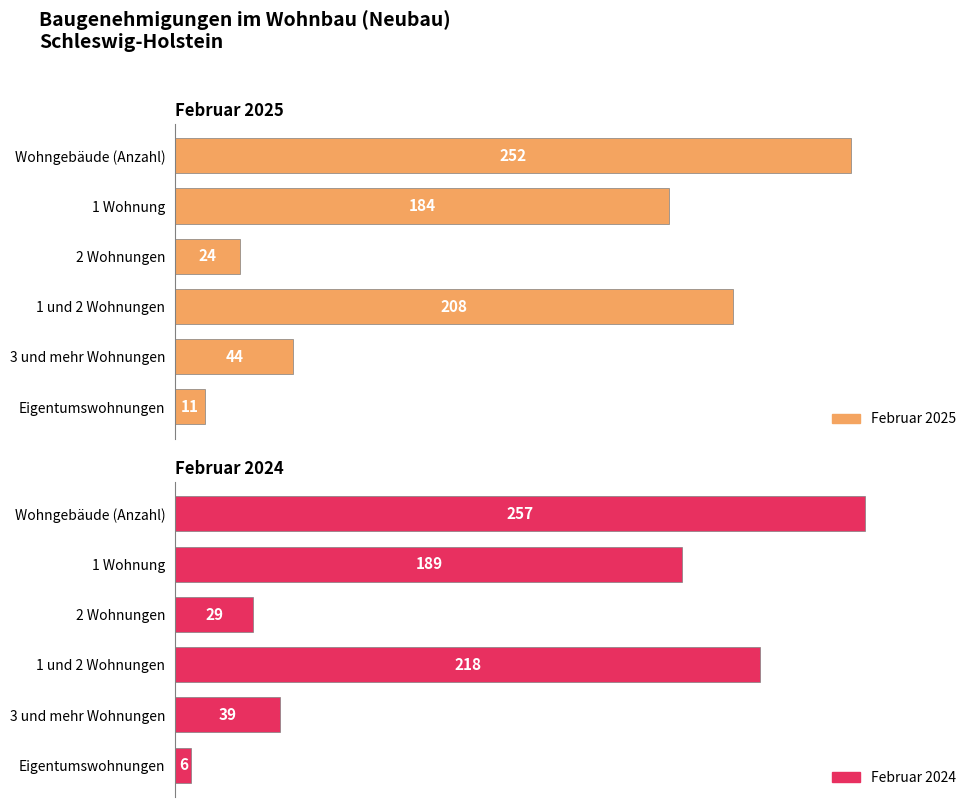

What are all the series names shown in the legend?

Februar 2025, Februar 2024